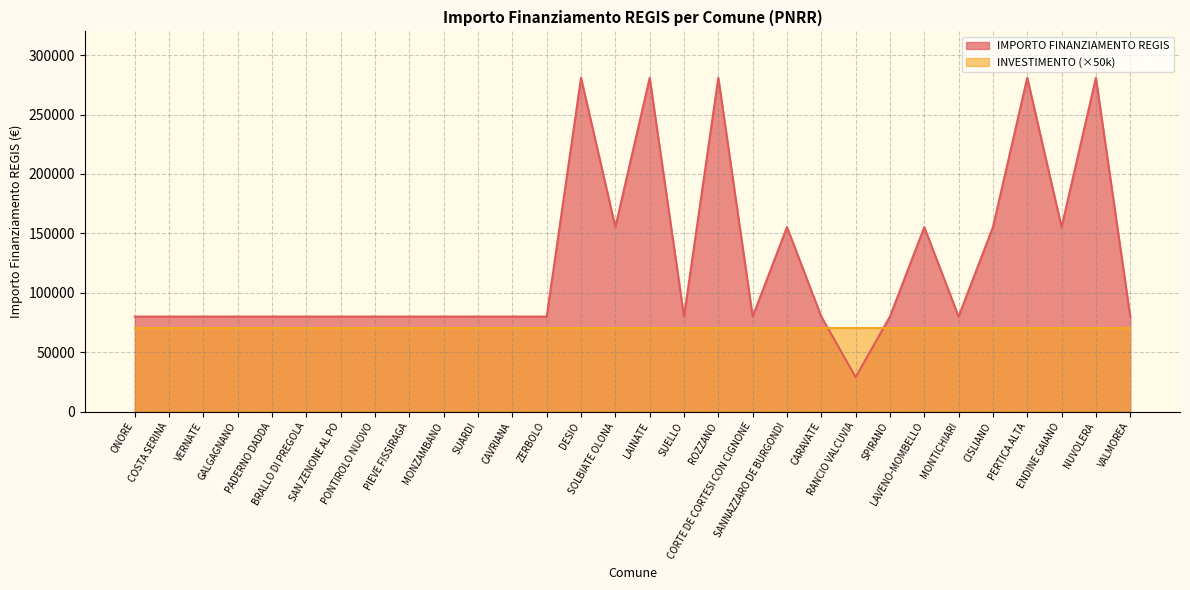

Which category has the highest value across all series?

DESIO